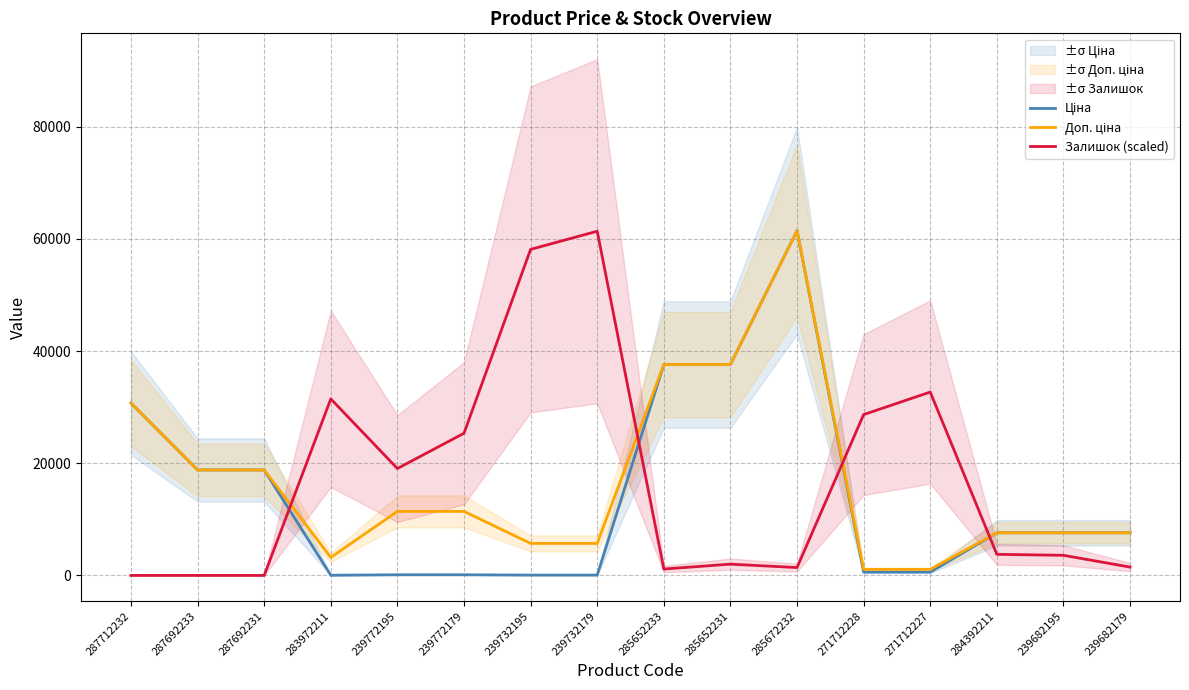

Is the value of Ціна at 239772179 greater than the value of Доп. ціна at 285672232?

No